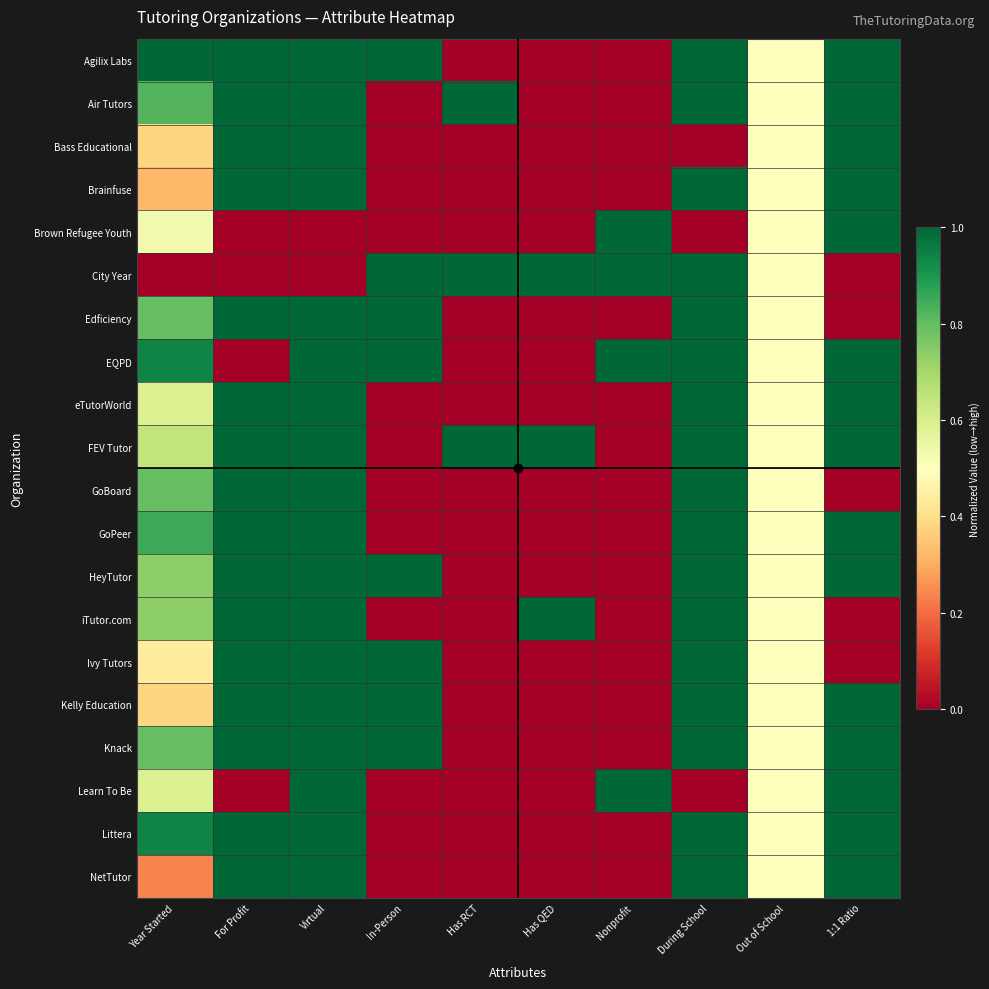

What is the total value across all series at Has RCT?

3.0